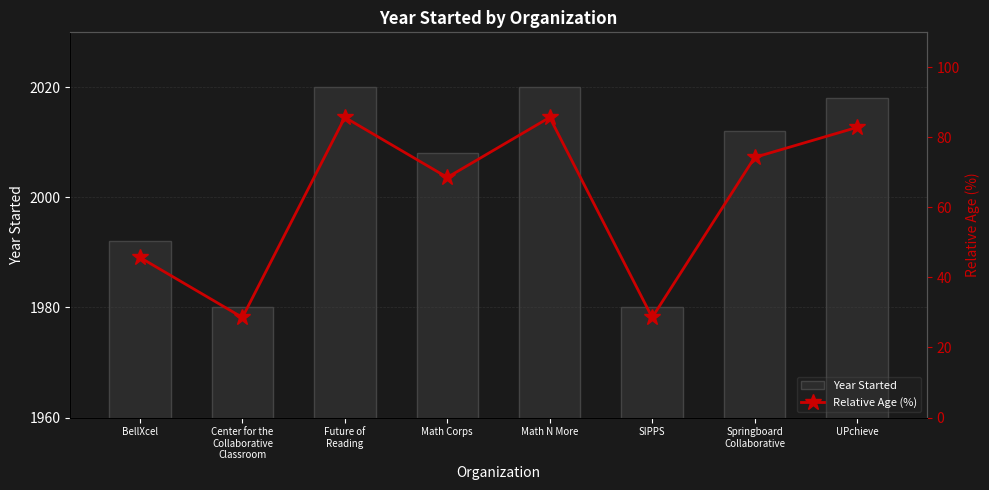

True or false: Relative Age (%) has a value of 85.7 at Math N More.

True